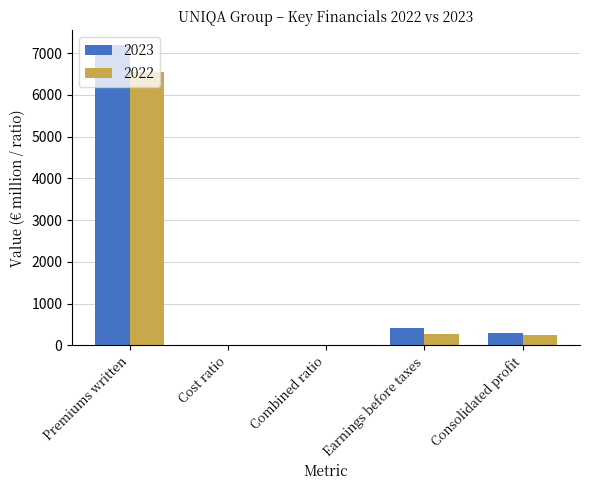

At which category is the sum across all series the highest?

Premiums written